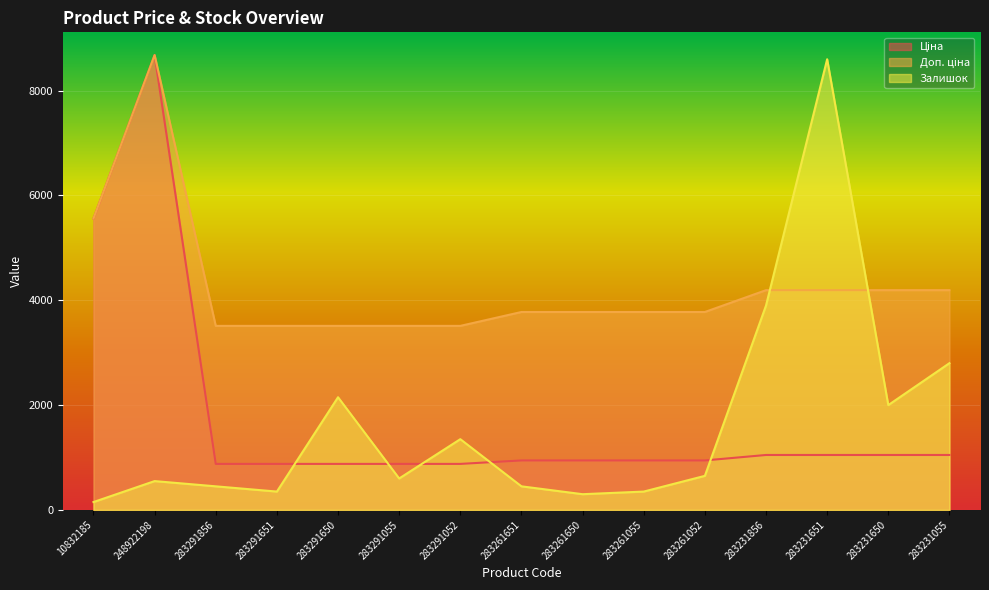

At which category does Залишок reach its first local peak?

248922198